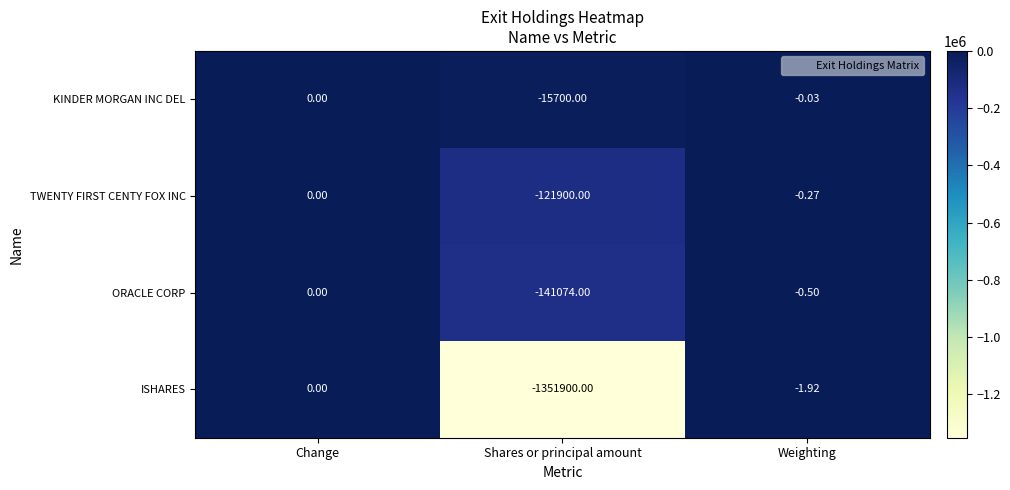

List the labels in order of ORACLE CORP value, largest first.

Change, Weighting, Shares or principal amount